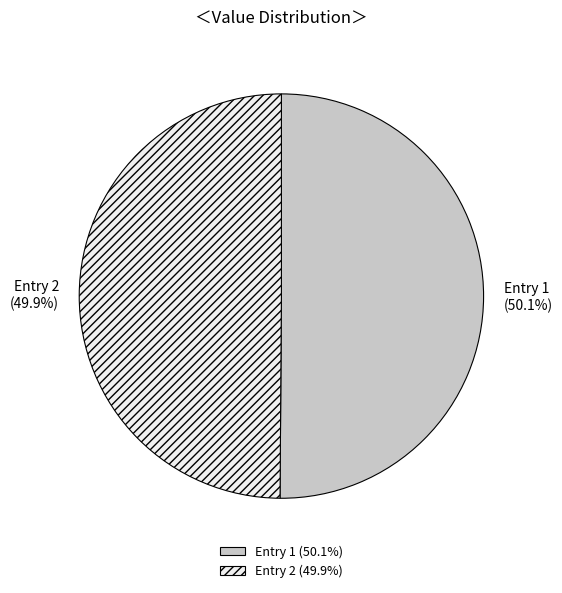

Approximately how many times larger is the value at Entry 2 compared to Entry 1?

1.0